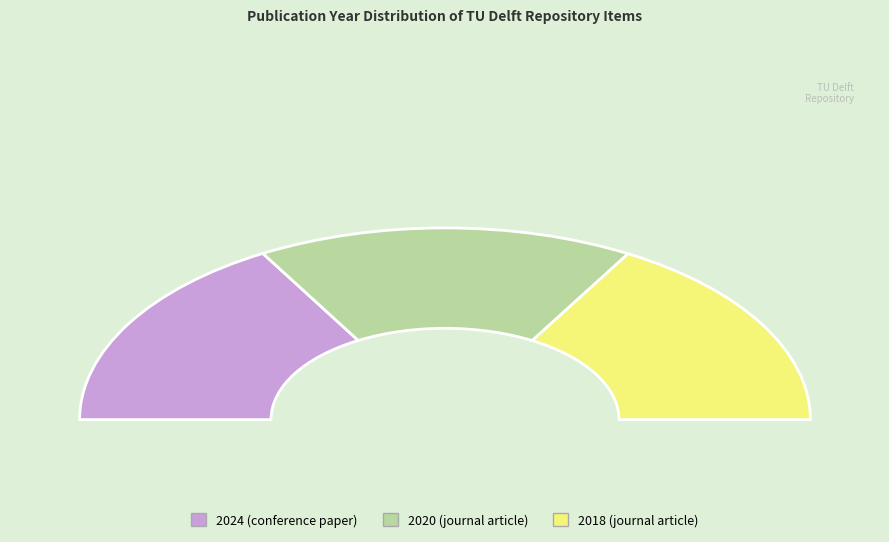

Combined, what portion of the pie is 2020 (journal article) and 2024 (conference paper)?

66.7%